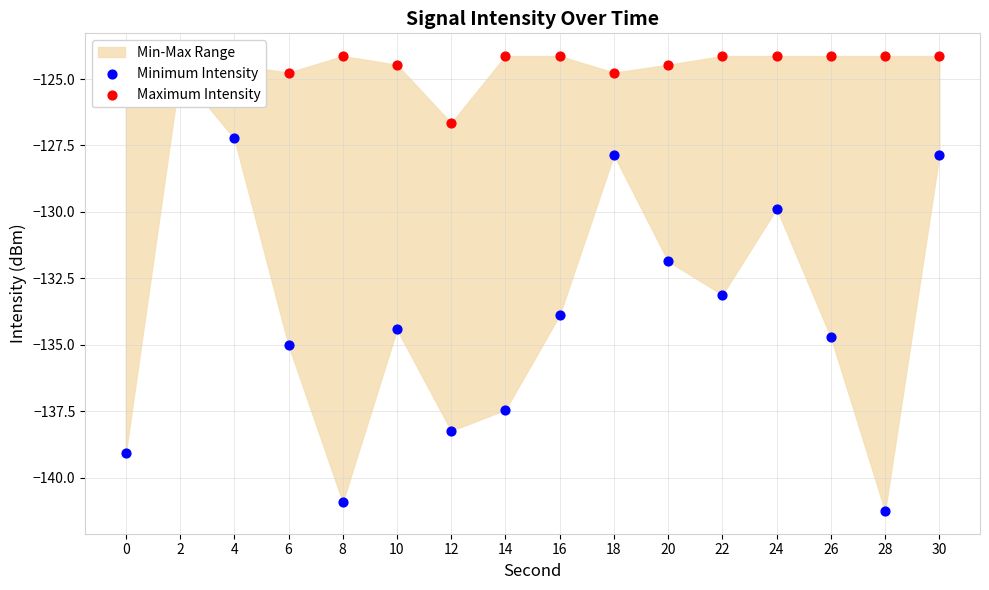

Is the value of Minimum Intensity at 0 greater than the value of Maximum Intensity at 26?

No